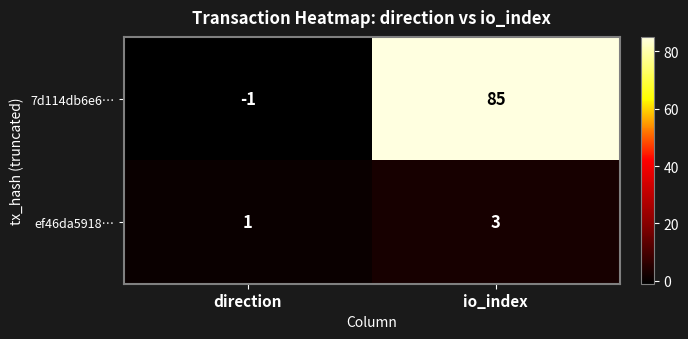

Which series changed the most between direction and io_index?

7d114db6e6…